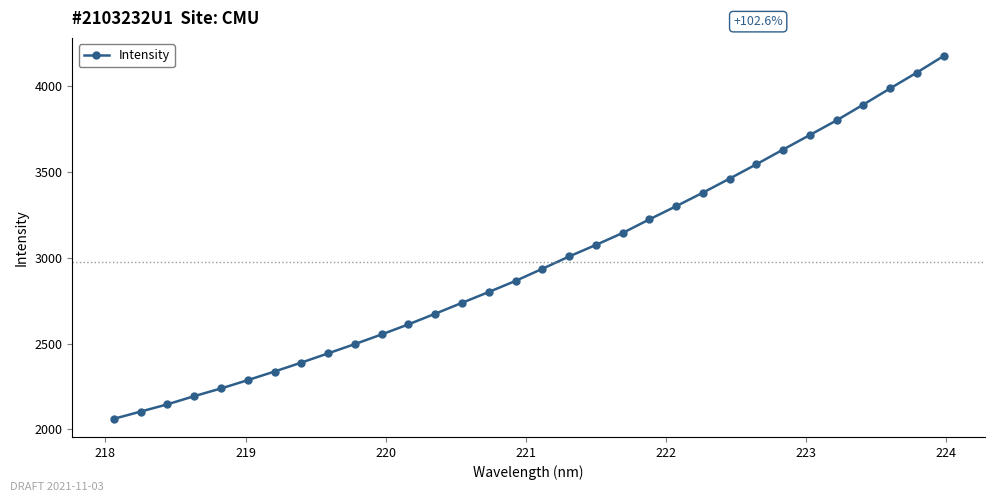

True or false: there are more than 2 points higher than both neighbors.

False